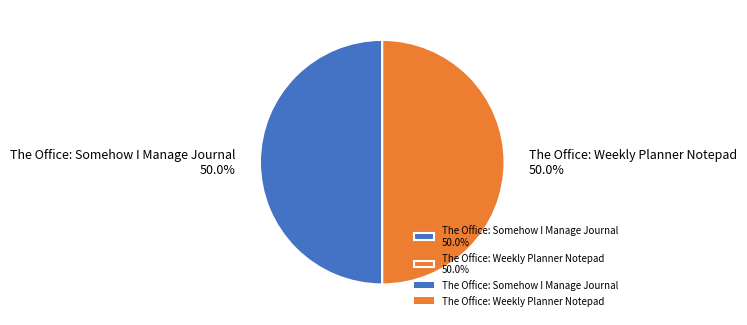

Combined, do The Office: Somehow I Manage Journal 50.0% and The Office: Weekly Planner Notepad 50.0% account for over 50%?

Yes